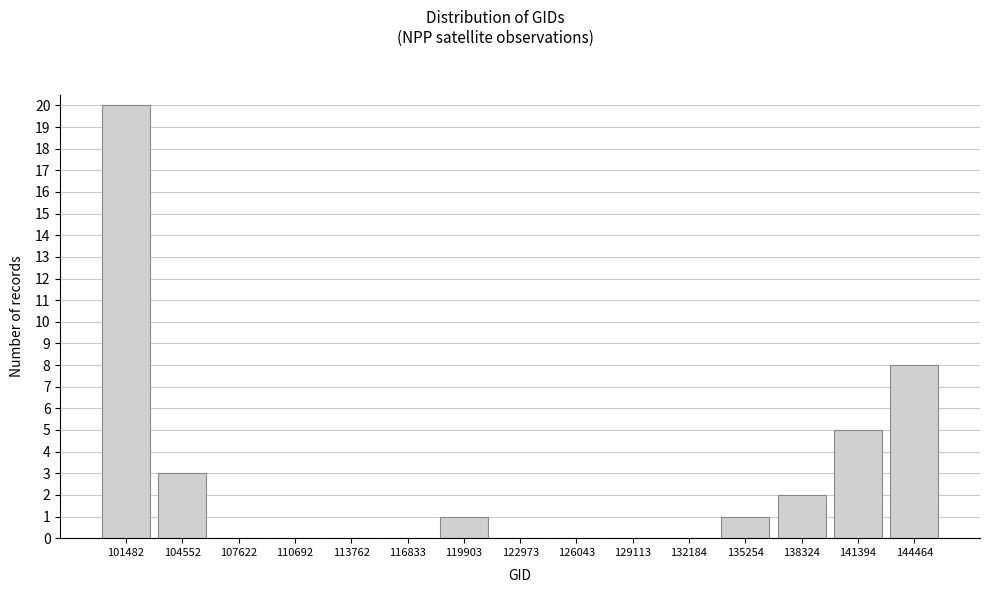

Reading right to left, what are all the values shown in this chart?

144464=8	141394=5	138324=2	135254=1	132184=0	129113=0	126043=0	122973=0	119903=1	116833=0	113762=0	110692=0	107622=0	104552=3	101482=20